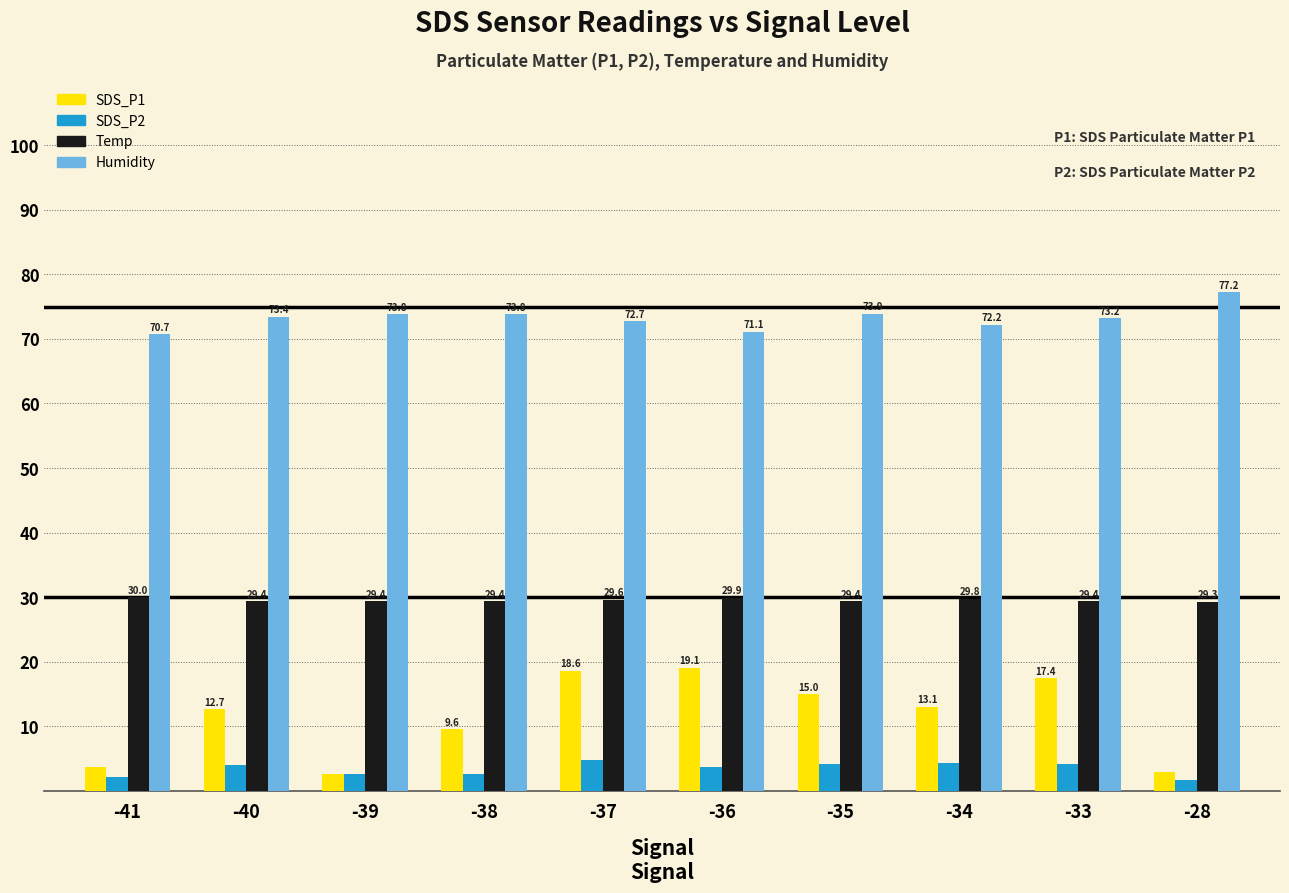

Is it true that SDS_P2 equals 1.0 at -34?

False